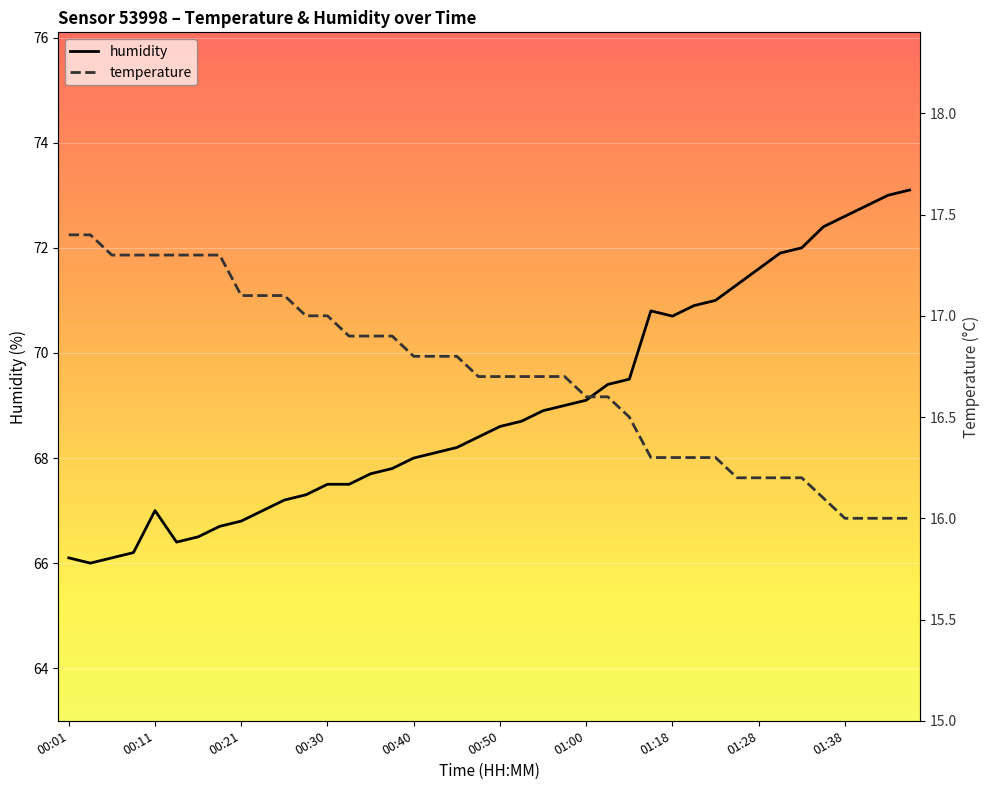

The value of humidity at 00:40 is 68.0. True or false?

True